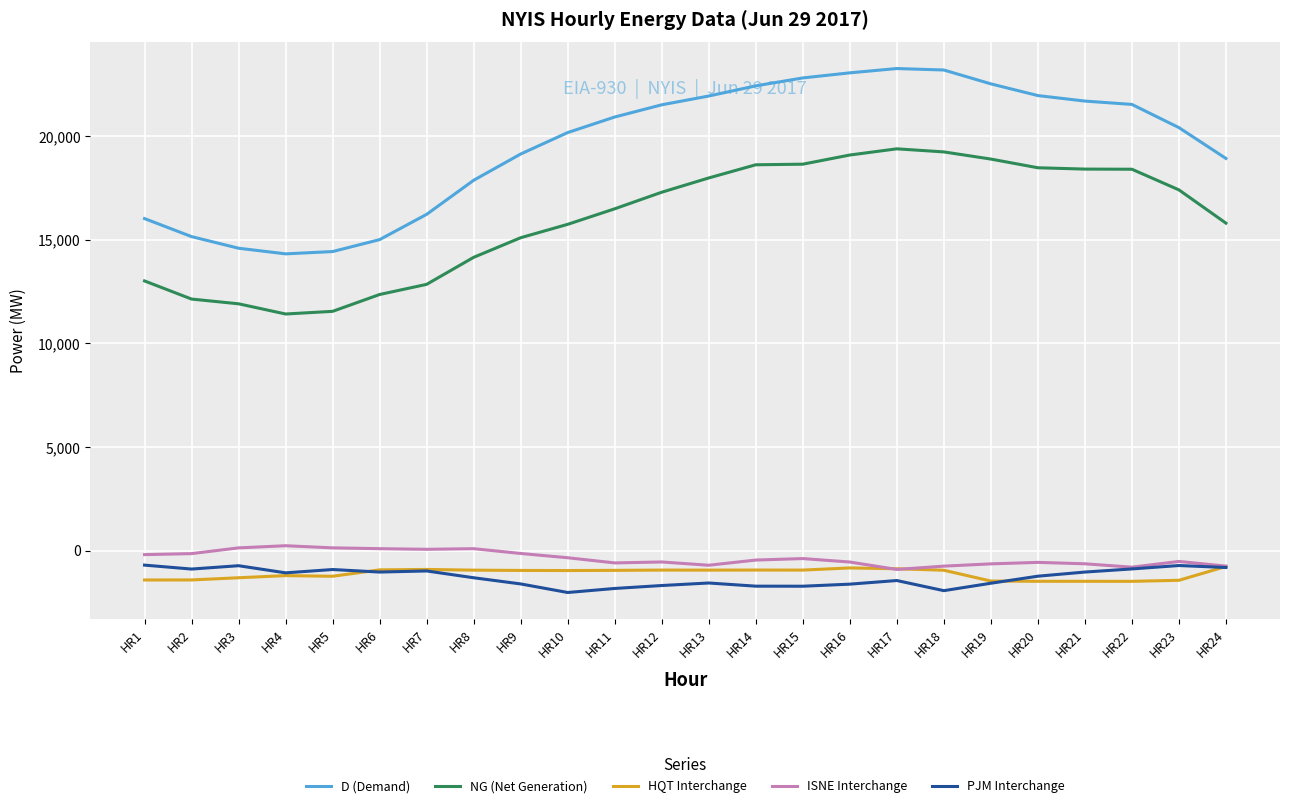

At how many categories does at least one series exceed 10448?

24